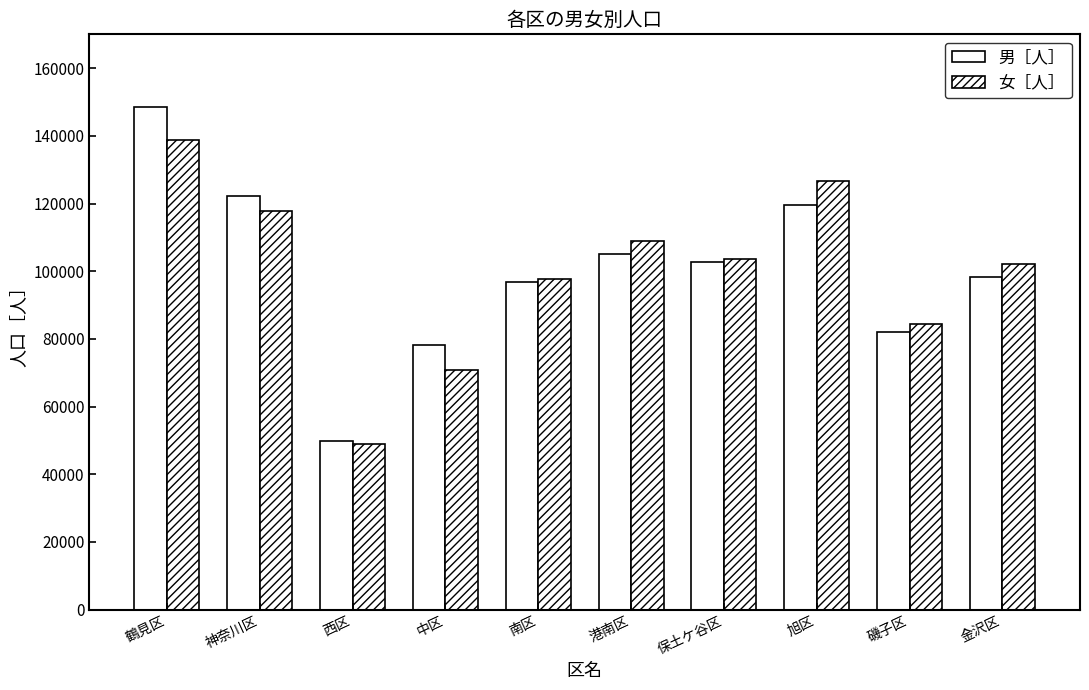

Is it true that 女［人］ equals 48808 at 西区?

True